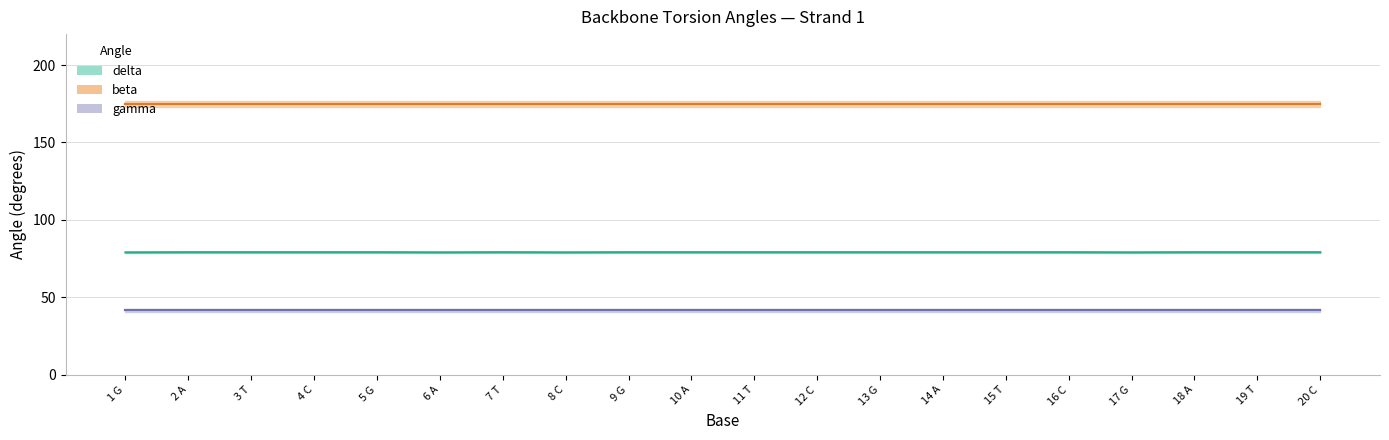

Does the chart display data point markers on the line(s)?

No